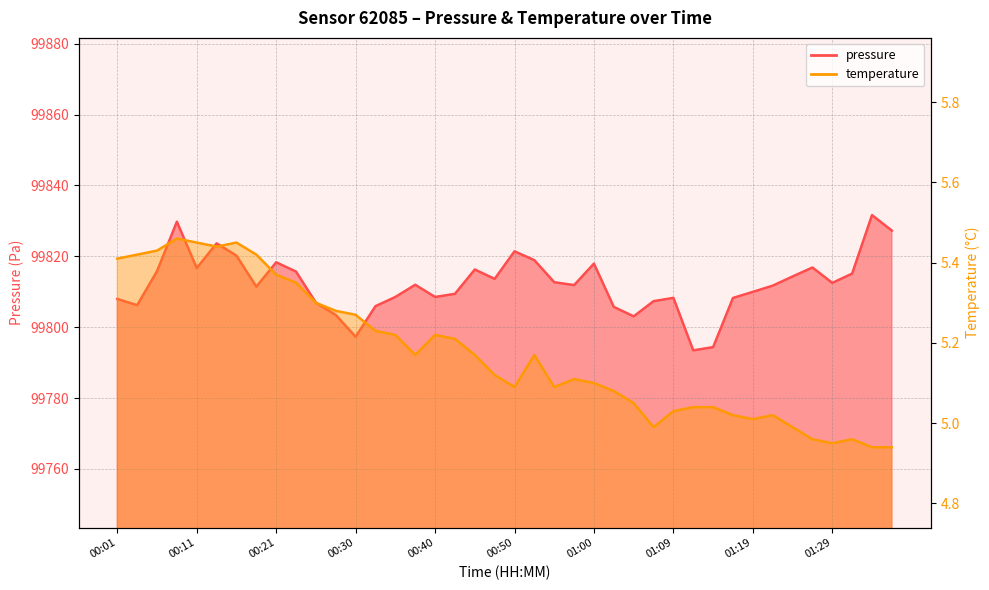

Reading right to left, what are all the values shown in this chart?

pressure: 99827.2	99831.6	99815.1	99812.5	99816.8	99814.3	99811.7	99810.0	99808.2	99794.4	99793.5	99808.3	99807.3	99803.1	99805.7	99817.9	99811.9	99812.7	99818.9	99821.4	99813.6	99816.3	99809.4	99808.5	99812.0	99808.5	99805.9	99797.3	99803.4	99806.9	99815.7	99818.3	99811.4	99820.2	99823.7	99816.7	99829.8	99815.8	99806.2	99808.0
temperature: 4.9	4.9	5.0	5.0	5.0	5.0	5.0	5.0	5.0	5.0	5.0	5.0	5.0	5.0	5.1	5.1	5.1	5.1	5.2	5.1	5.1	5.2	5.2	5.2	5.2	5.2	5.2	5.3	5.3	5.3	5.3	5.4	5.4	5.5	5.4	5.5	5.5	5.4	5.4	5.4